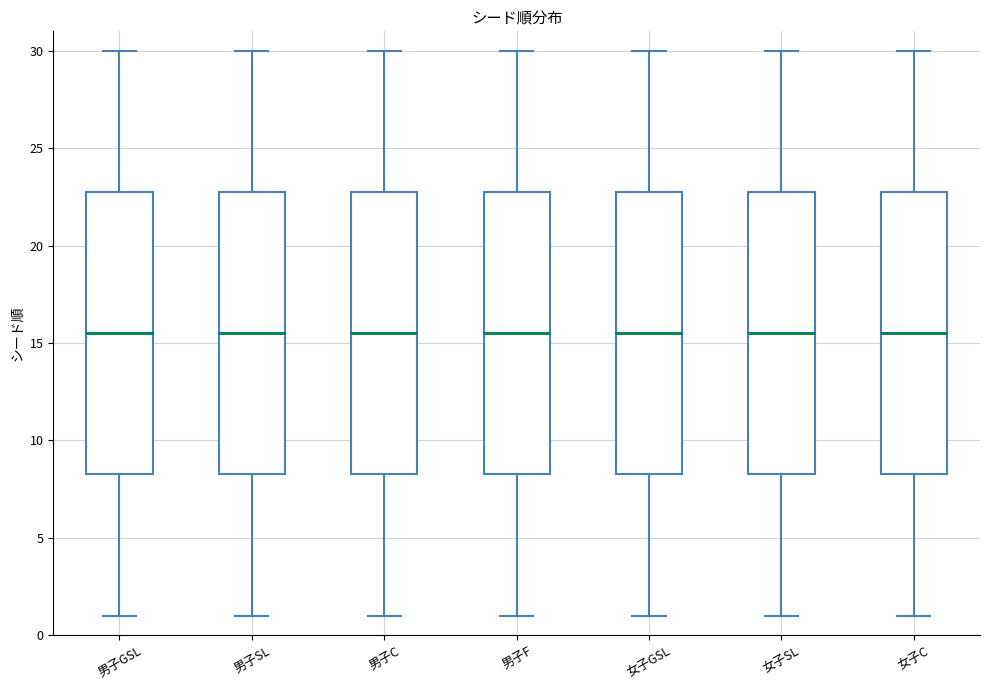

Reading left to right, read every box against the y-axis: the position of its median line, the range the box covers, and the ends of its whiskers. The values are not printed on the chart, so give them approximately, as read against the axis.

男子GSL: median 15.5, box 8.5 to 23.0, whiskers 1.0 to 30.0
男子SL: median 15.5, box 8.5 to 23.0, whiskers 1.0 to 30.0
男子C: median 15.5, box 8.5 to 23.0, whiskers 1.0 to 30.0
男子F: median 15.5, box 8.5 to 23.0, whiskers 1.0 to 30.0
女子GSL: median 15.5, box 8.5 to 23.0, whiskers 1.0 to 30.0
女子SL: median 15.5, box 8.5 to 23.0, whiskers 1.0 to 30.0
女子C: median 15.5, box 8.5 to 23.0, whiskers 1.0 to 30.0